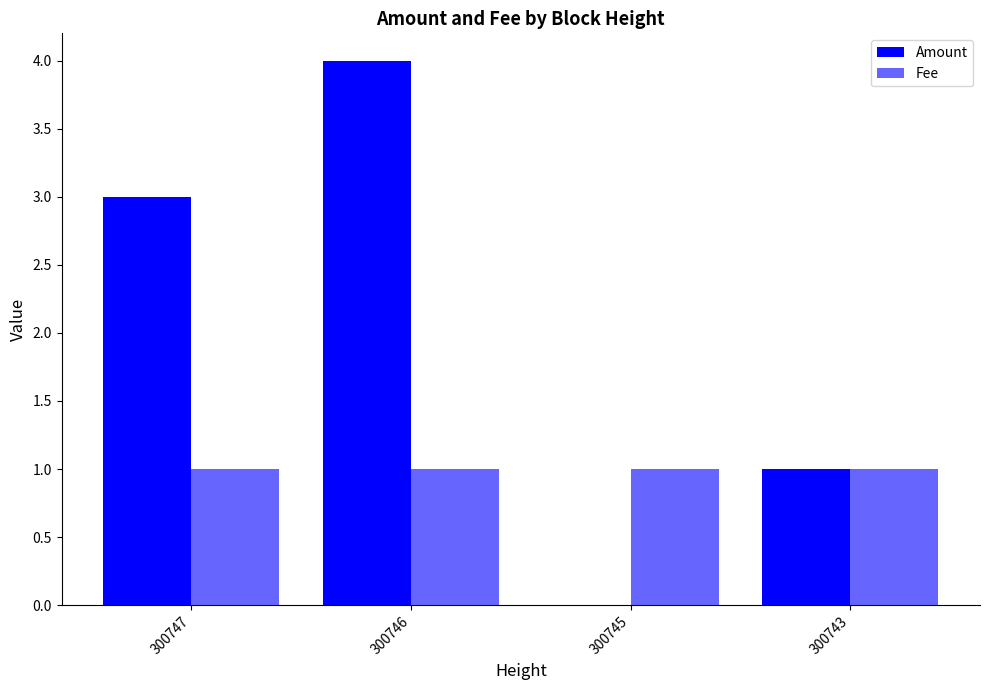

How many positive values does the Amount series have?

3